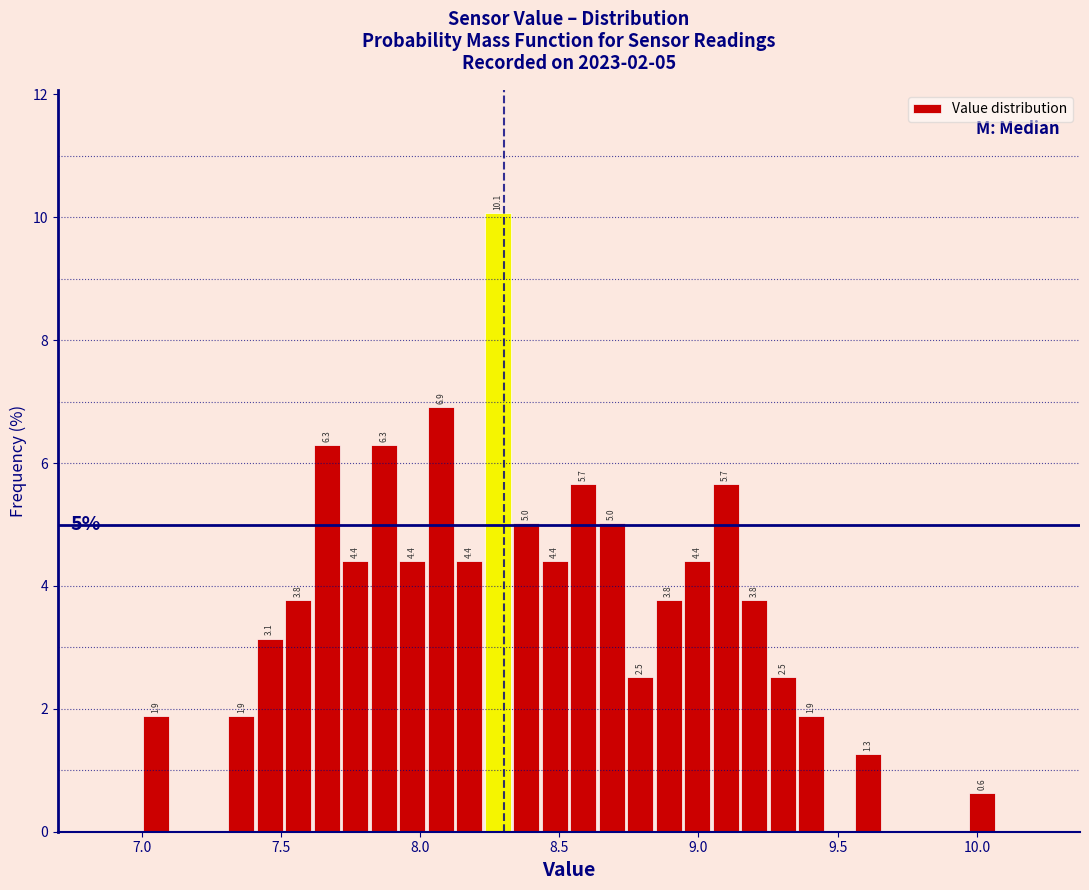

Around what value on the x-axis is the tallest bar? Give the approximate position of its centre, as read against the axis.

8.30